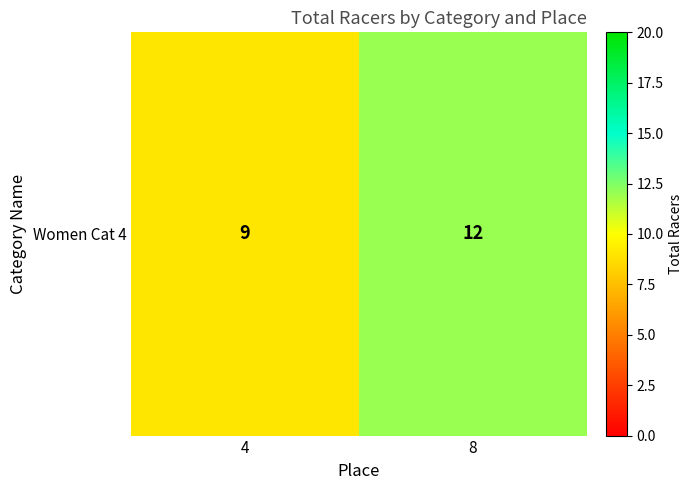

List the labels in order of value, largest first.

8, 4